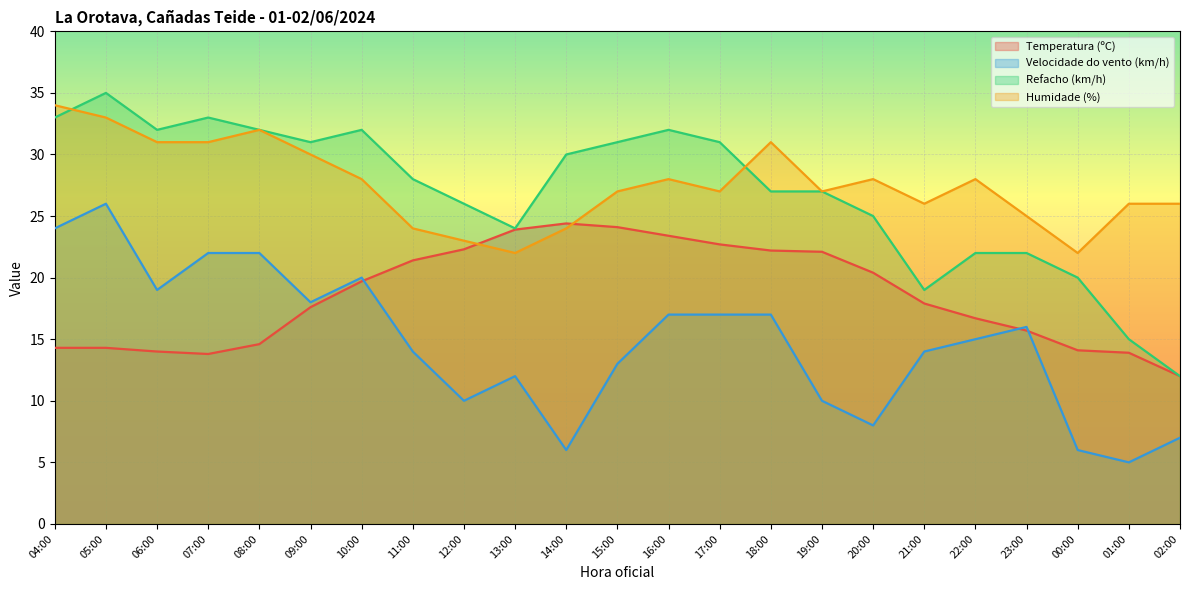

In Refacho (km/h), how many points are lower than both neighbors (excluding endpoints)?

4